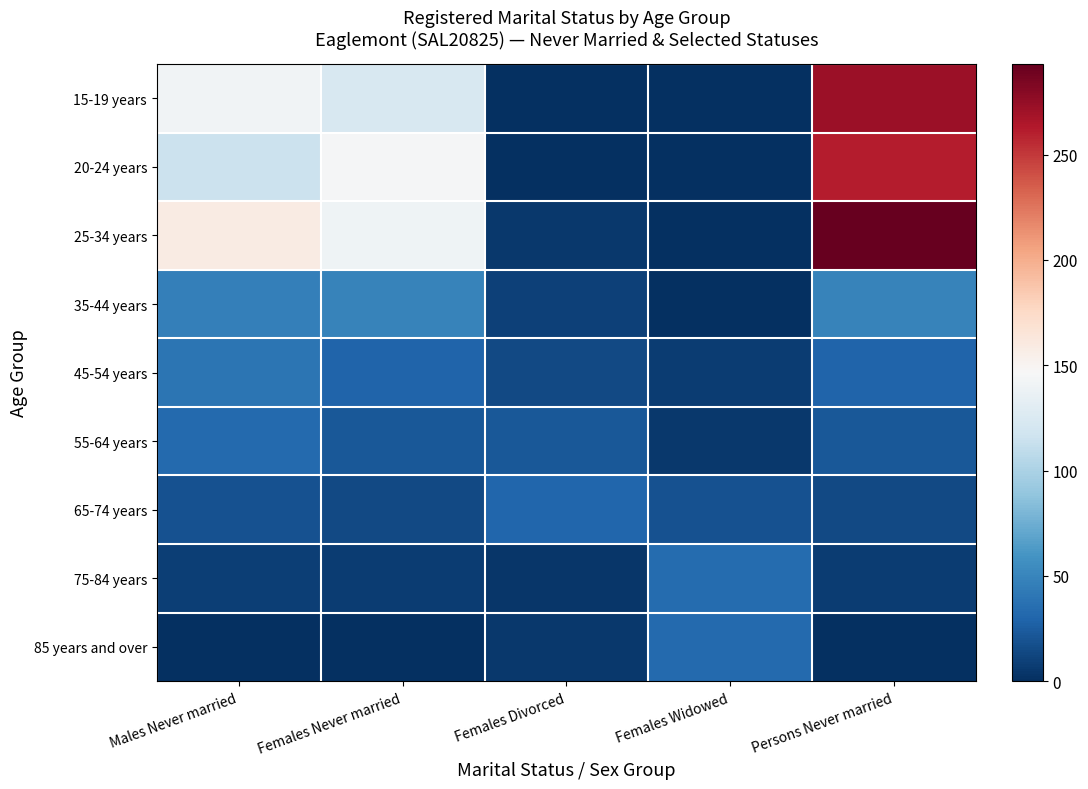

Reading right to left, what are all the values shown in this chart?

15-19 years: Persons Never married=272	Females Widowed=0	Females Divorced=0	Females Never married=123	Males Never married=141
20-24 years: Persons Never married=262	Females Widowed=0	Females Divorced=0	Females Never married=145	Males Never married=115
25-34 years: Persons Never married=293	Females Widowed=0	Females Divorced=5	Females Never married=140	Males Never married=159
35-44 years: Persons Never married=49	Females Widowed=0	Females Divorced=10	Females Never married=49	Males Never married=46
45-54 years: Persons Never married=29	Females Widowed=7	Females Divorced=14	Females Never married=29	Males Never married=39
55-64 years: Persons Never married=22	Females Widowed=5	Females Divorced=22	Females Never married=22	Males Never married=33
65-74 years: Persons Never married=14	Females Widowed=19	Females Divorced=30	Females Never married=14	Males Never married=19
75-84 years: Persons Never married=8	Females Widowed=34	Females Divorced=4	Females Never married=8	Males Never married=9
85 years and over: Persons Never married=0	Females Widowed=33	Females Divorced=5	Females Never married=0	Males Never married=0